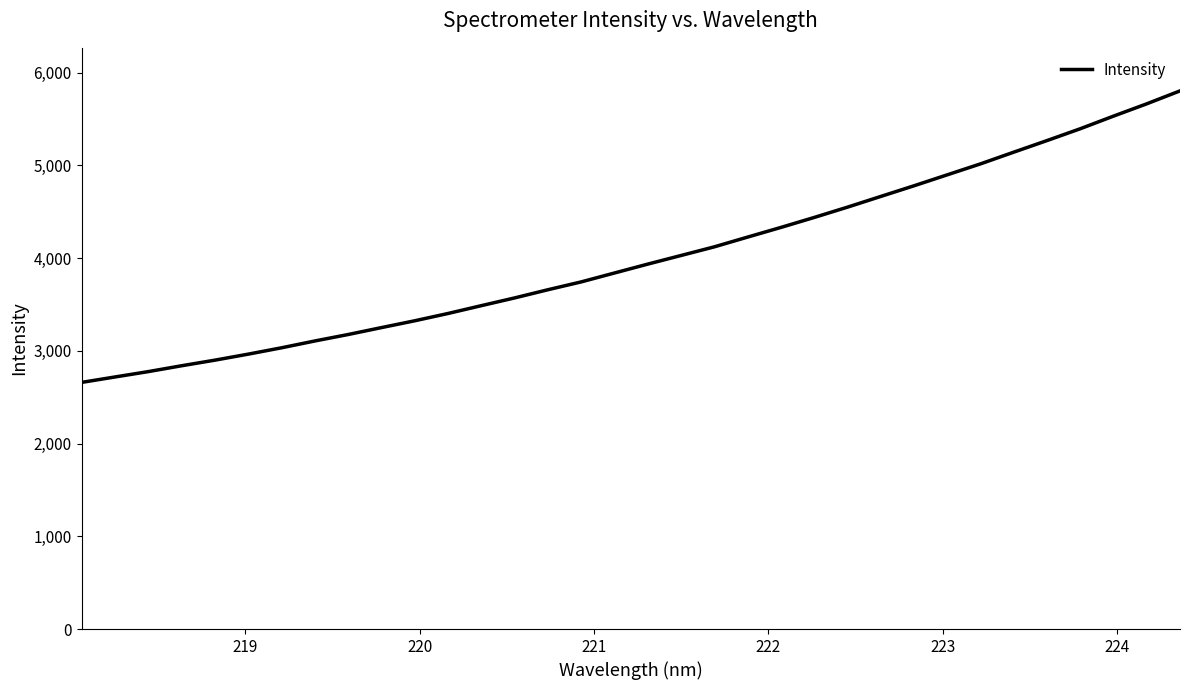

What is the sum of all values?

136229.3